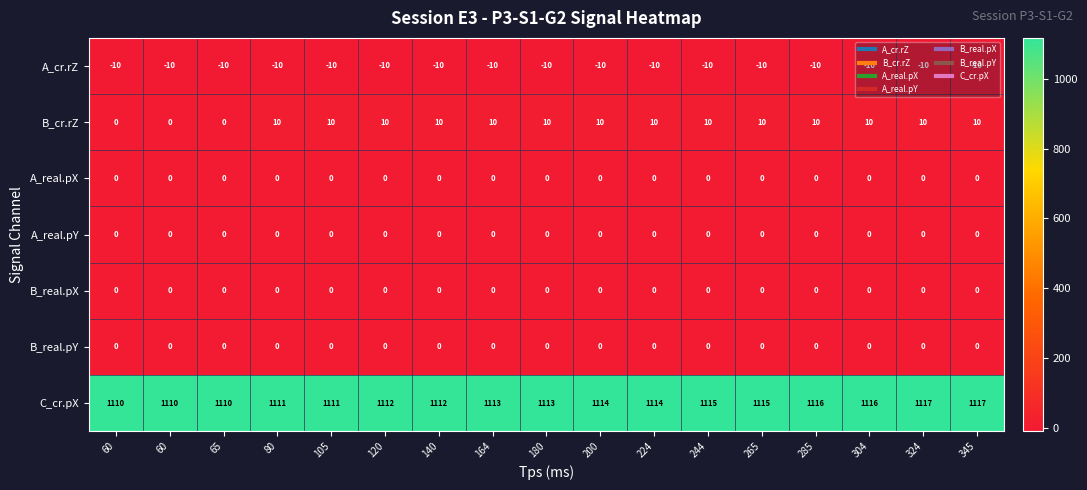

What is the greatest value displayed?

1117